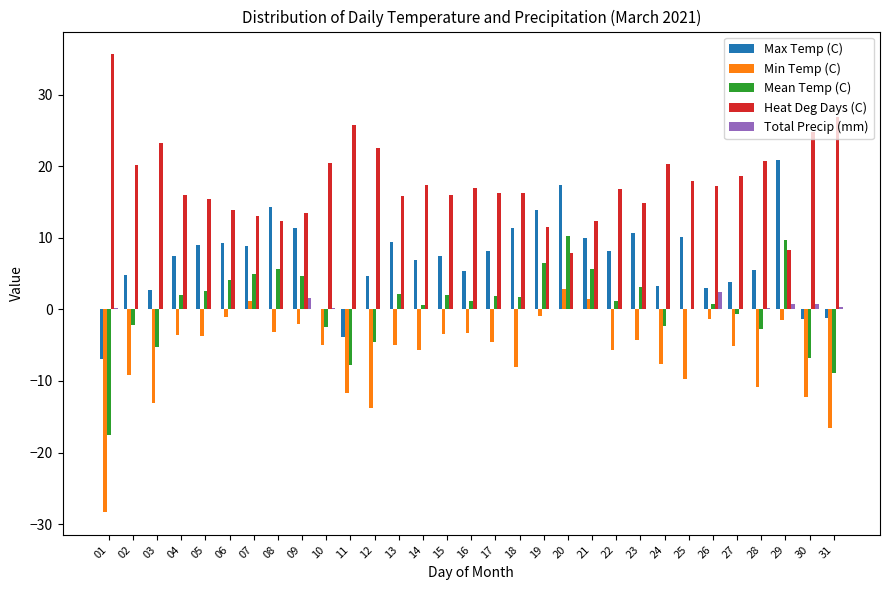

What is the total value across all series at 03?

7.6